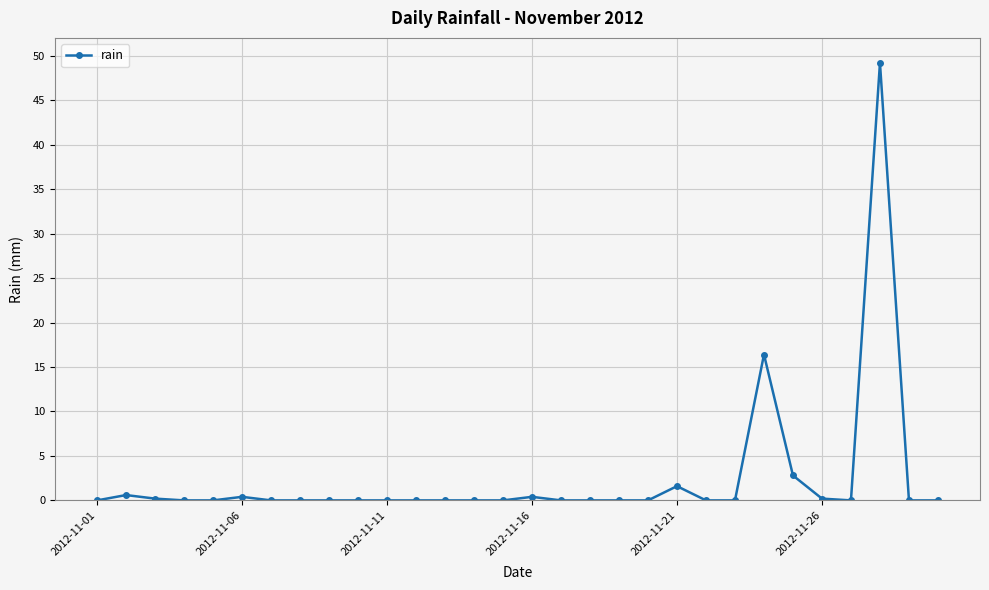

What is the greatest value displayed?

49.2